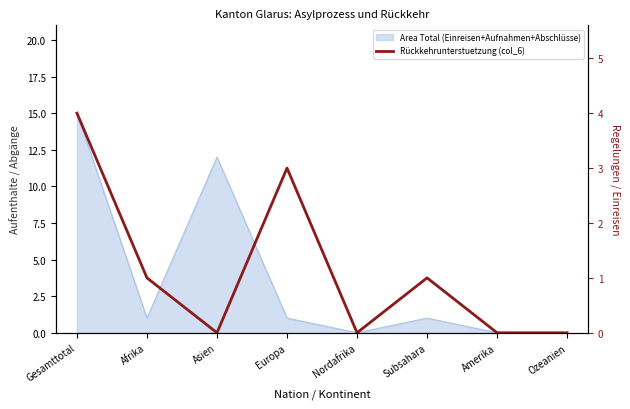

What is the sum of all values?

9